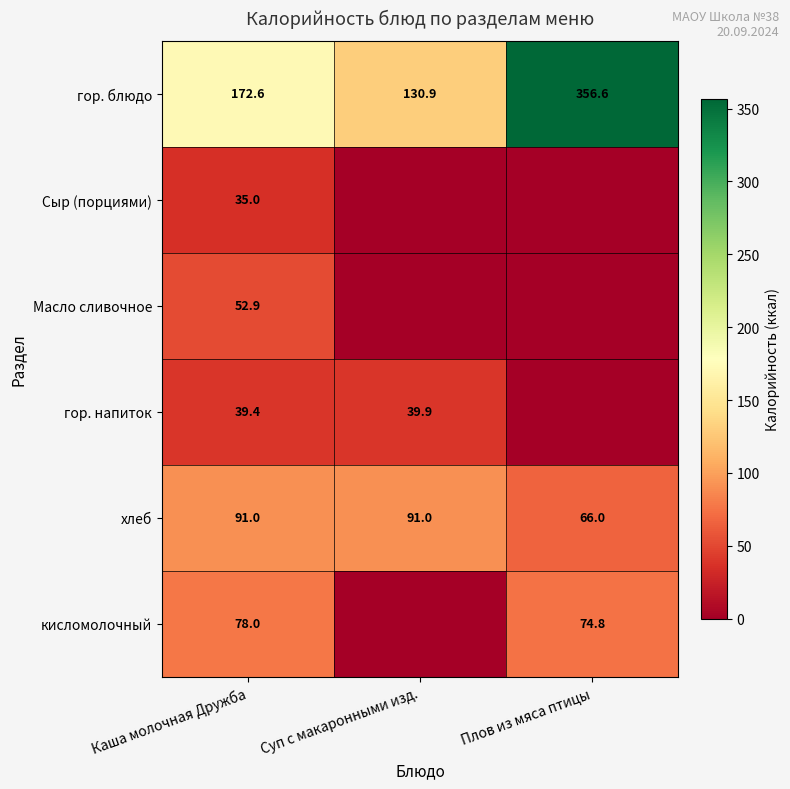

What is the total value across all series at Плов из мяса птицы?

497.4